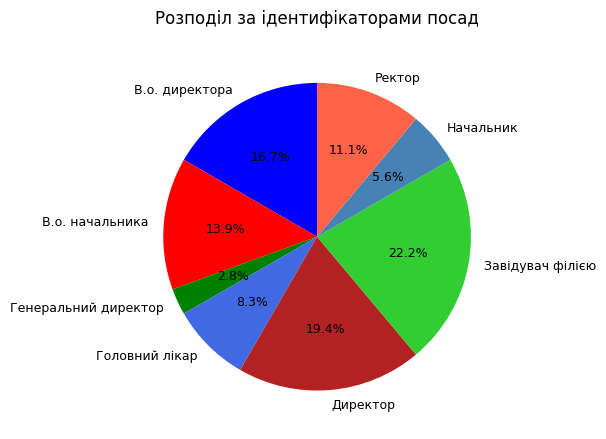

The Директор slice represents 9% of the pie. True or false?

False